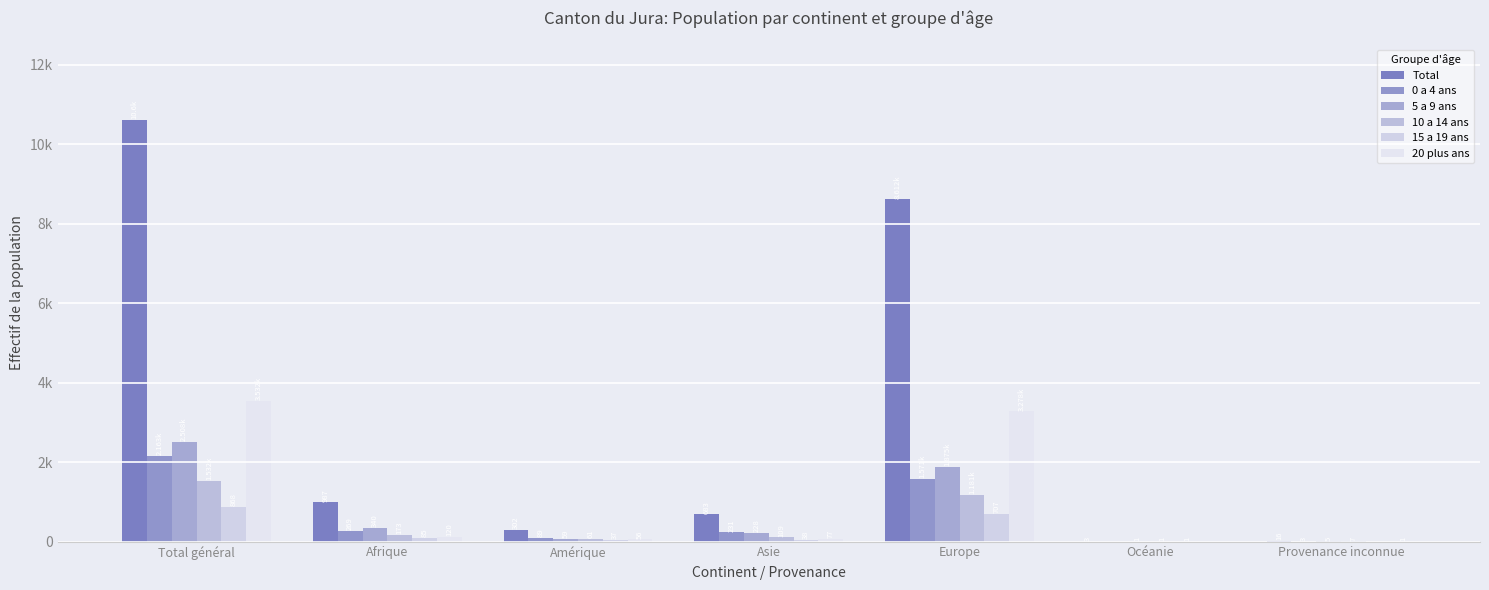

List the labels in order of 15 a 19 ans value, smallest first.

Provenance inconnue, Océanie, Amérique, Asie, Afrique, Europe, Total général